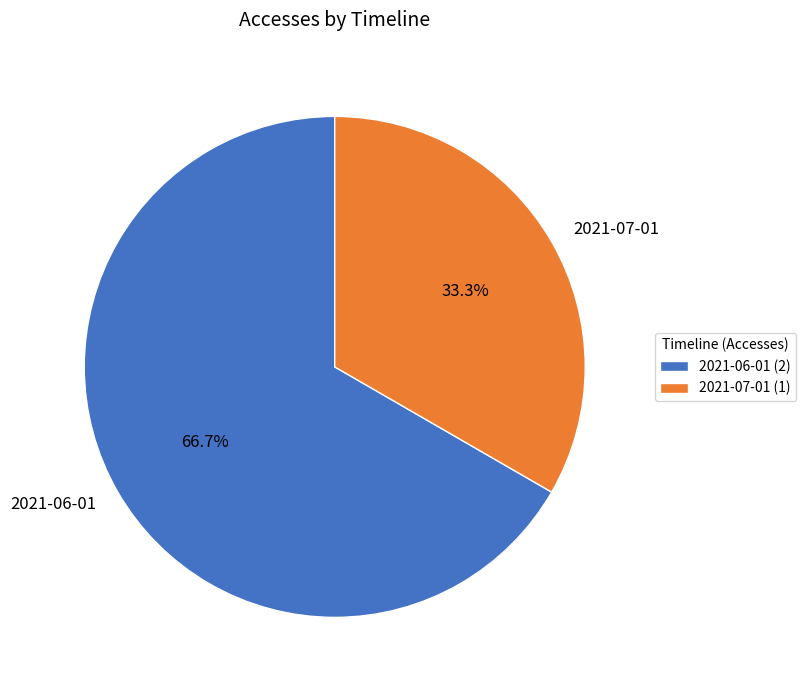

Which has a higher value, 2021-06-01 or 2021-07-01?

2021-06-01